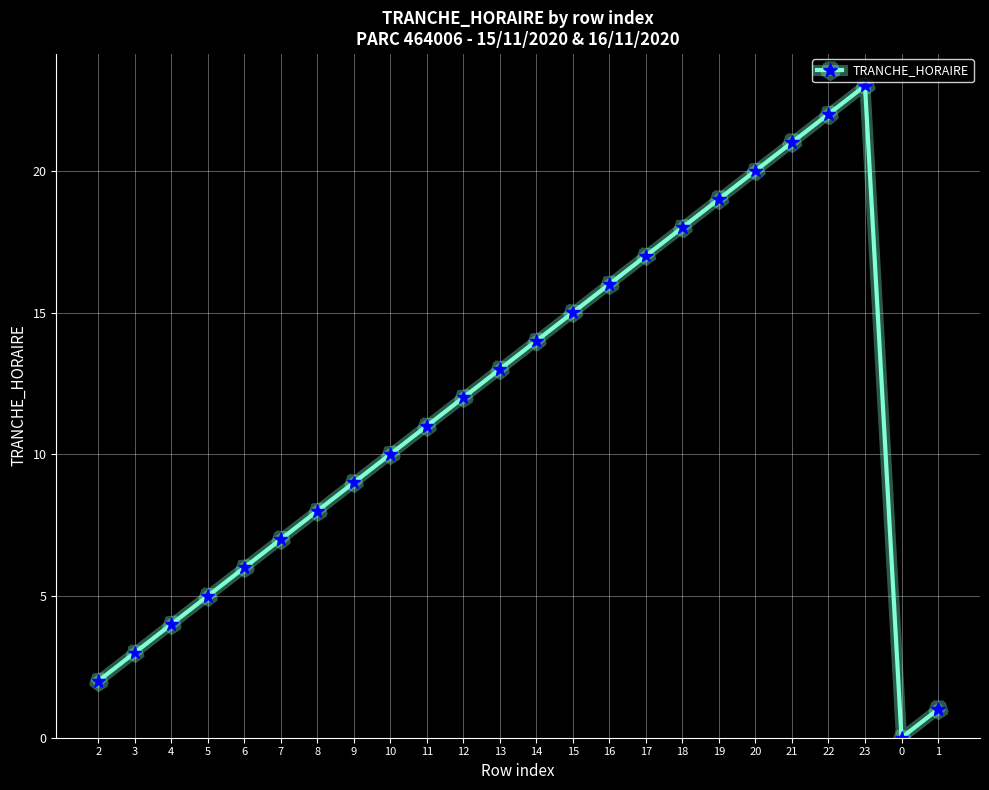

Reading left to right, extract all data points from this chart.

2	3	4	5	6	7	8	9	10	11	12	13	14	15	16	17	18	19	20	21	22	23	0	1